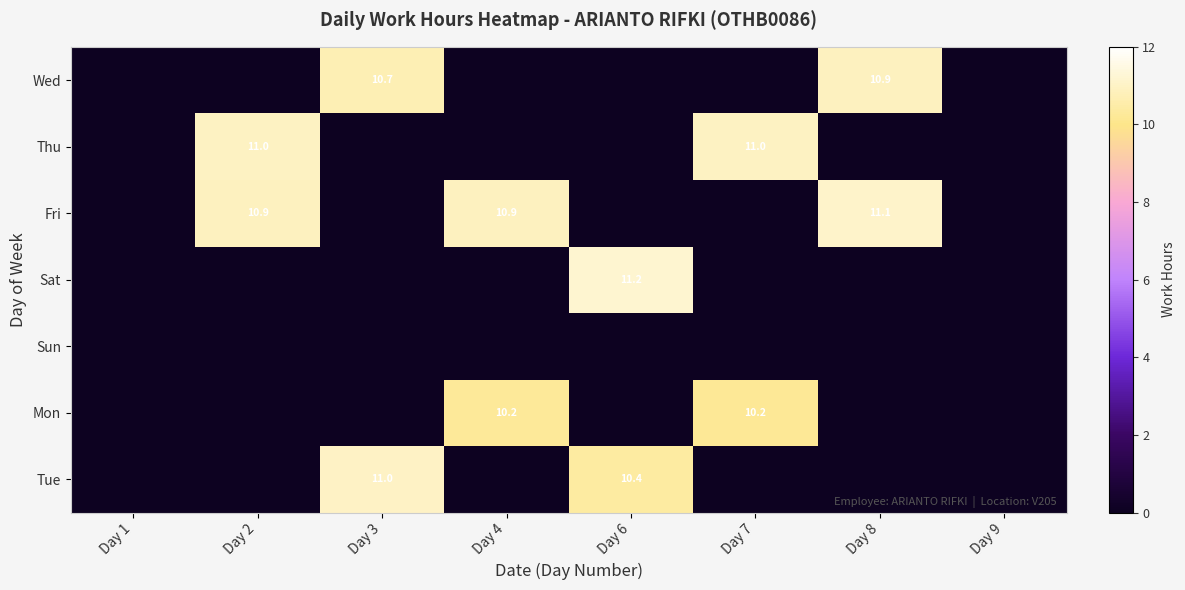

True or false: Sat has a value of 11.2 at Day 6.

True